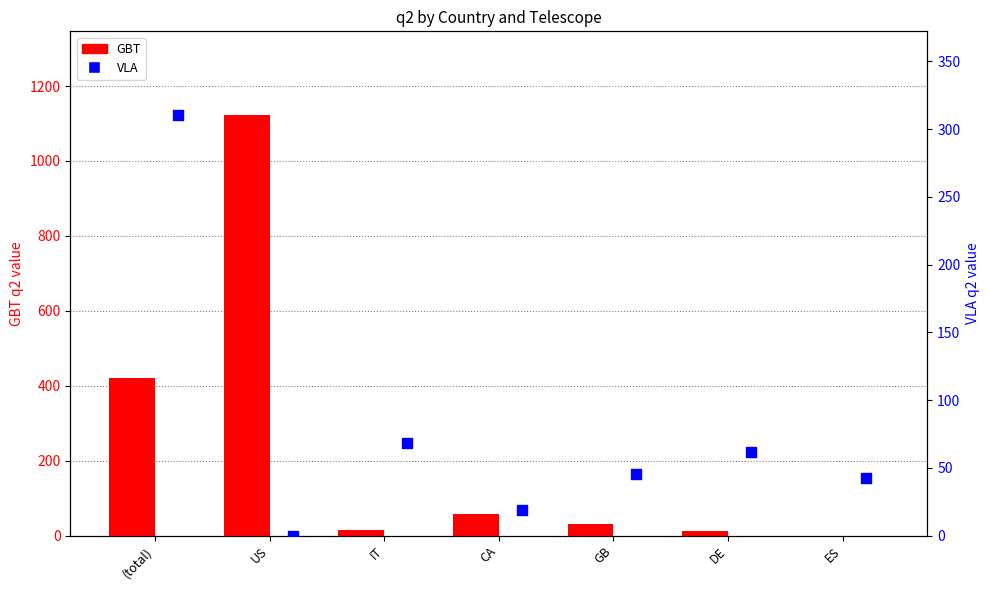

Which series has the largest total across all categories?

GBT